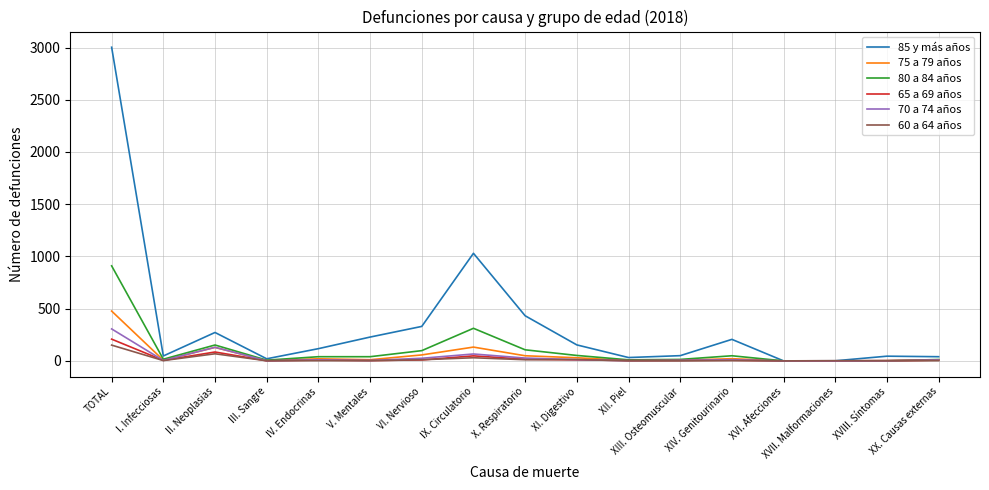

Does the chart have visible grid lines?

Yes